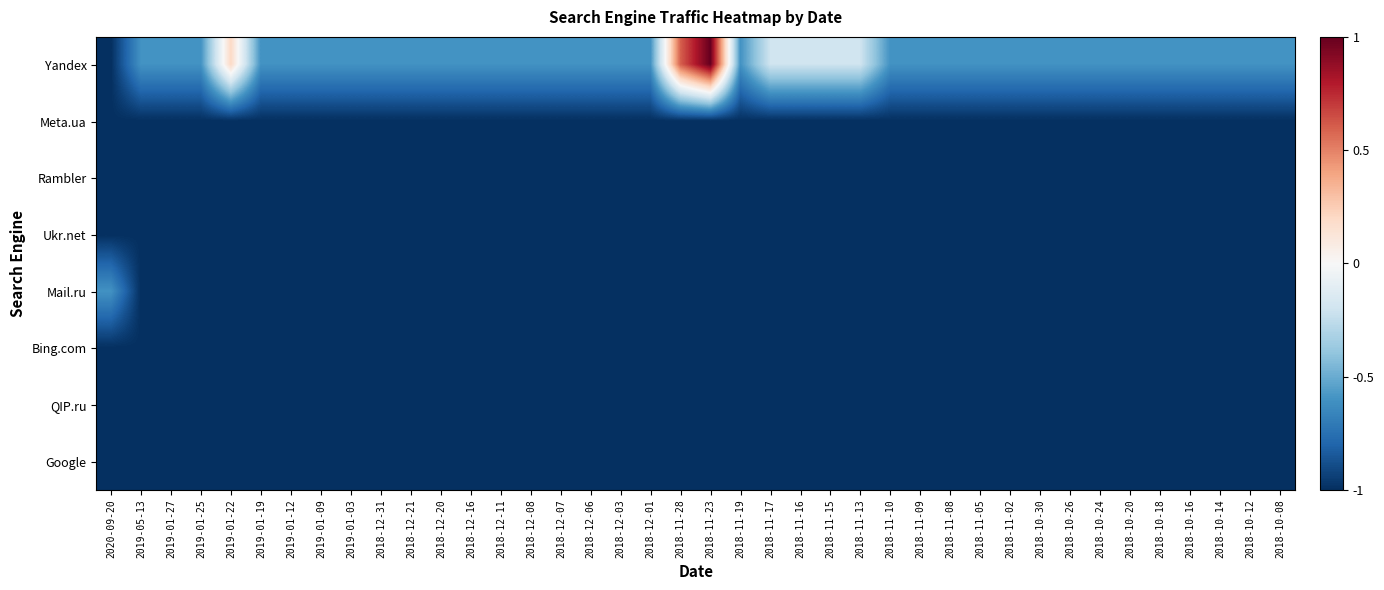

At which category is the sum across all series the highest?

2018-11-23